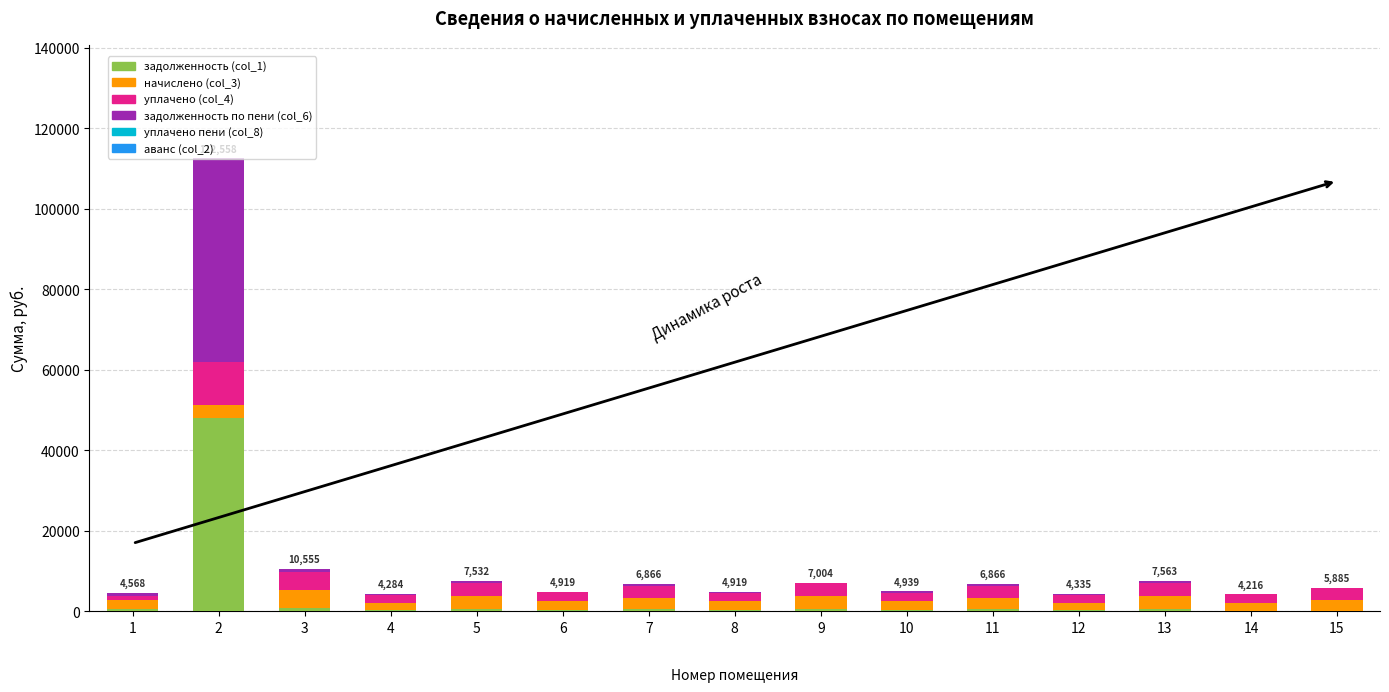

How many distinct data groups are displayed?

5